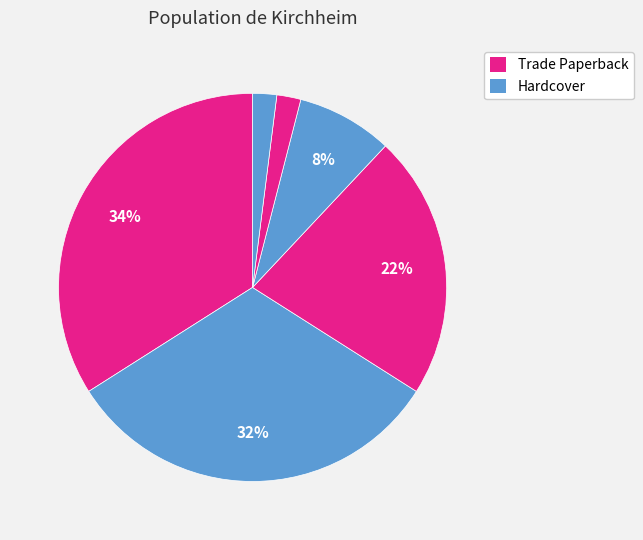

How many slices are in this pie chart?

6